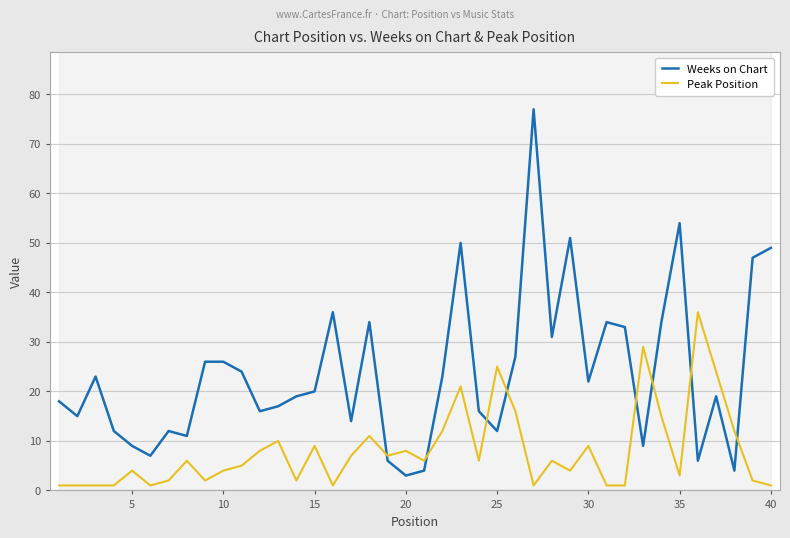

True or false: Peak Position has a value of 1 at 5.

False